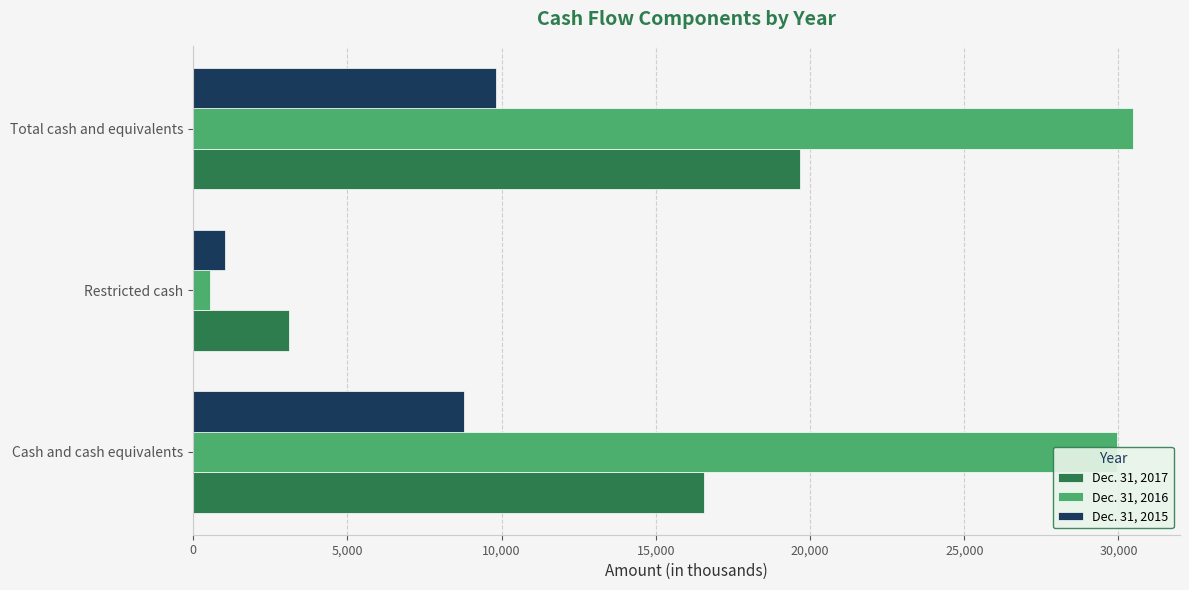

What is the total value across all series at Total cash and equivalents?

59958